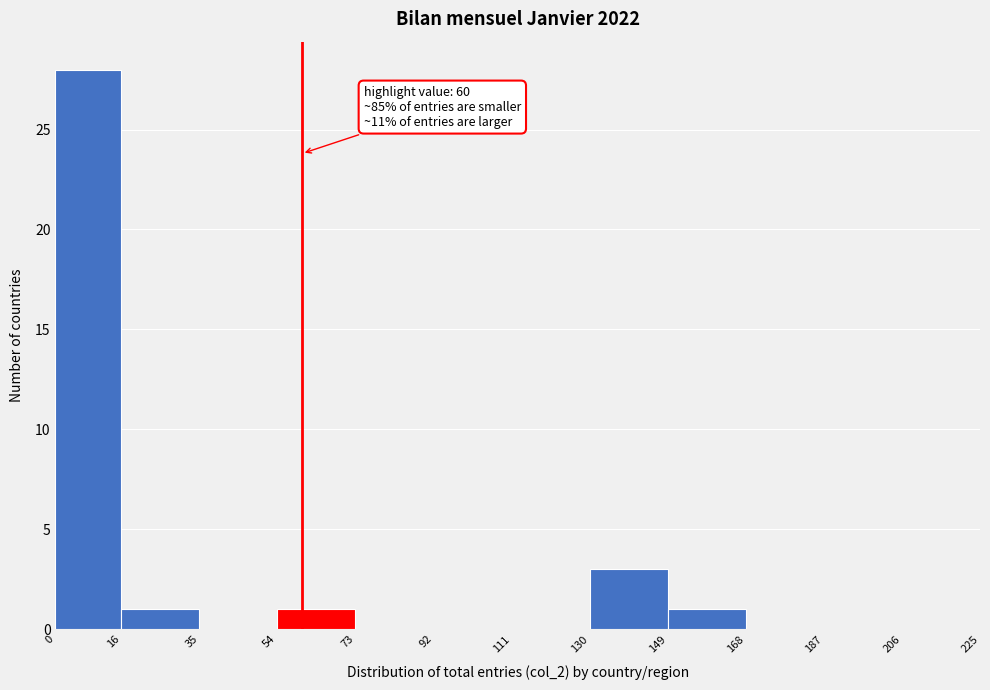

Over which range of the x-axis is the bar tallest?

0 to 16